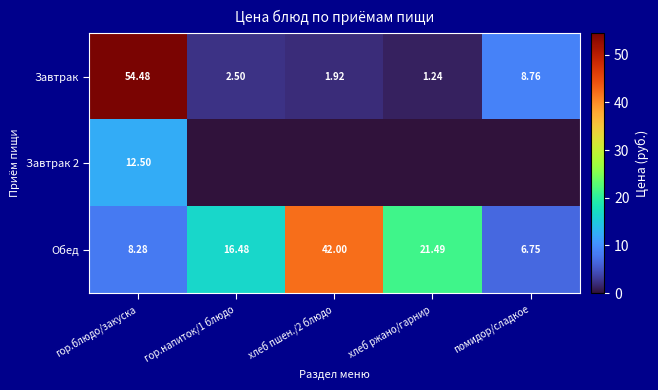

At which label is Обед closest to 24?

хлеб ржано/гарнир